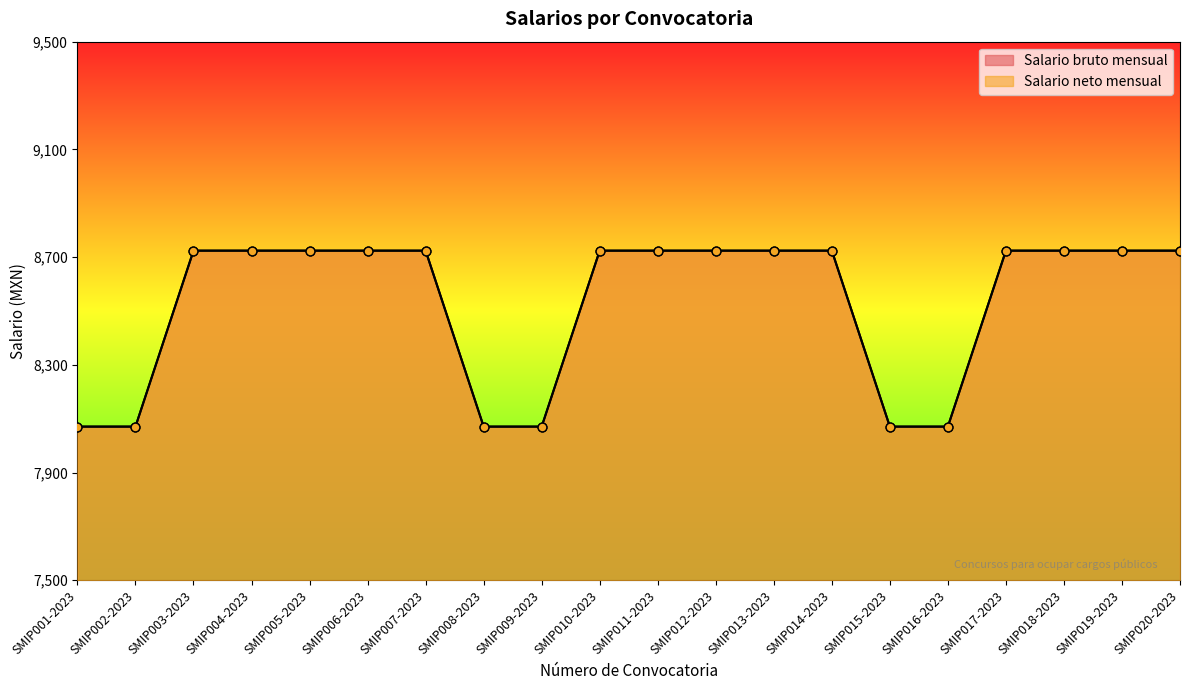

What are all the series names shown in the legend?

Salario bruto mensual, Salario neto mensual